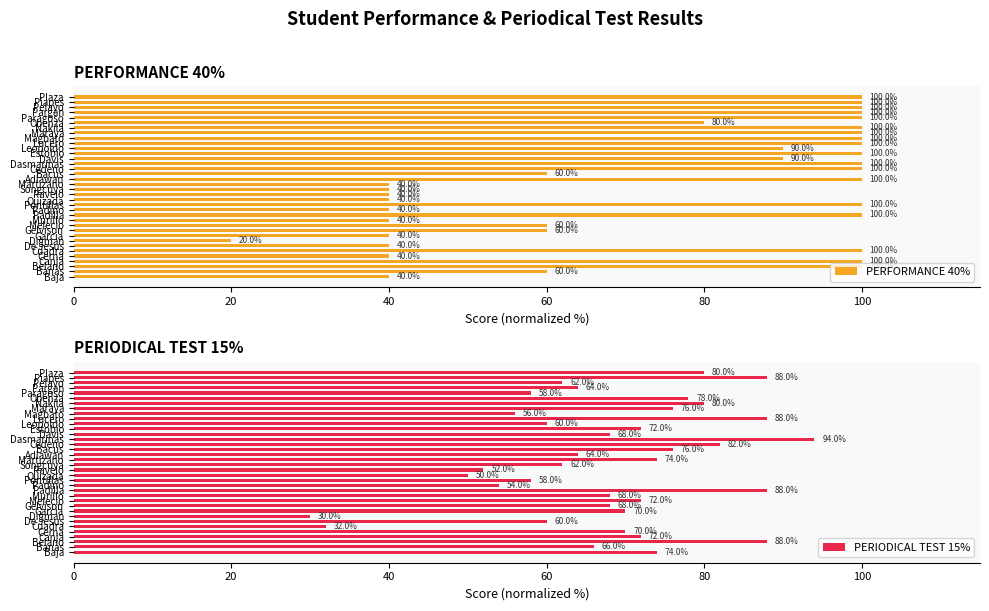

True or false: PERIODICAL TEST 15% has a value of 30.0 at Digman.

True